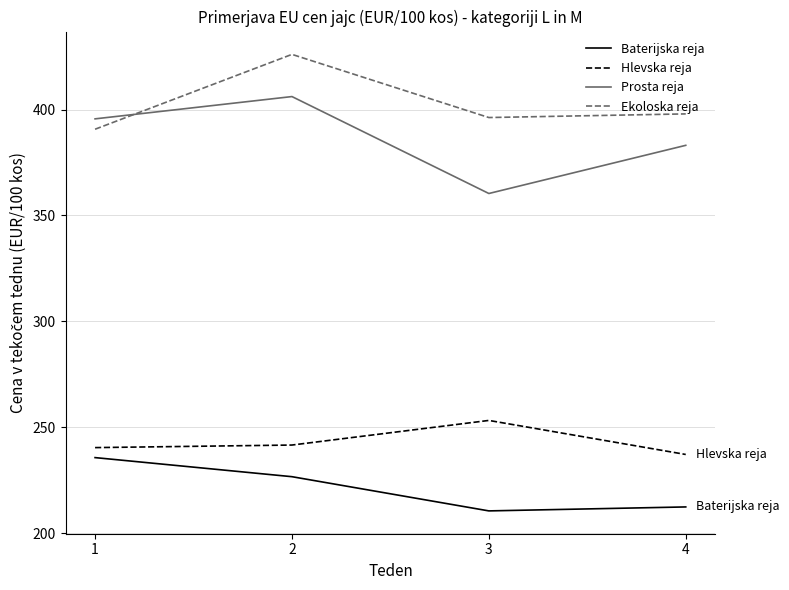

What is the total value across all series at 1?

1262.3